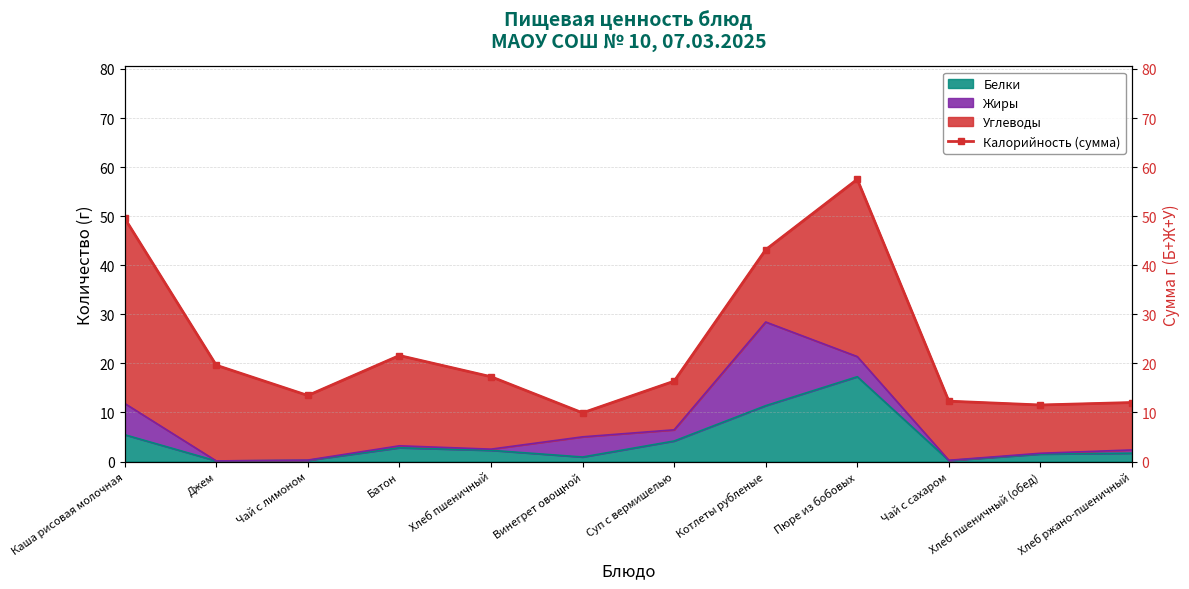

How many points are higher than both their immediate neighbors (excluding endpoints)?

2